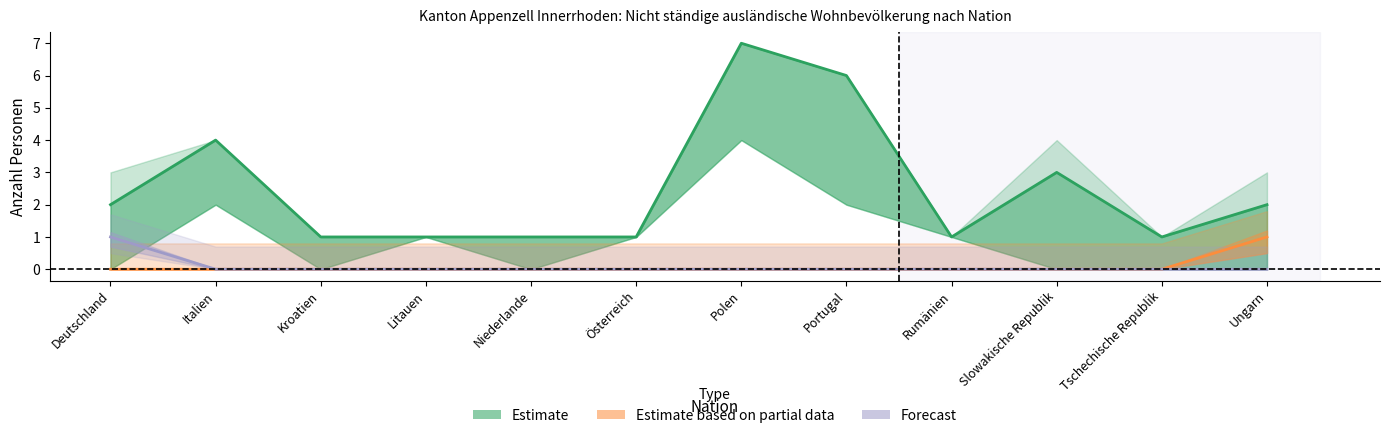

How many lines are shown in the chart?

3